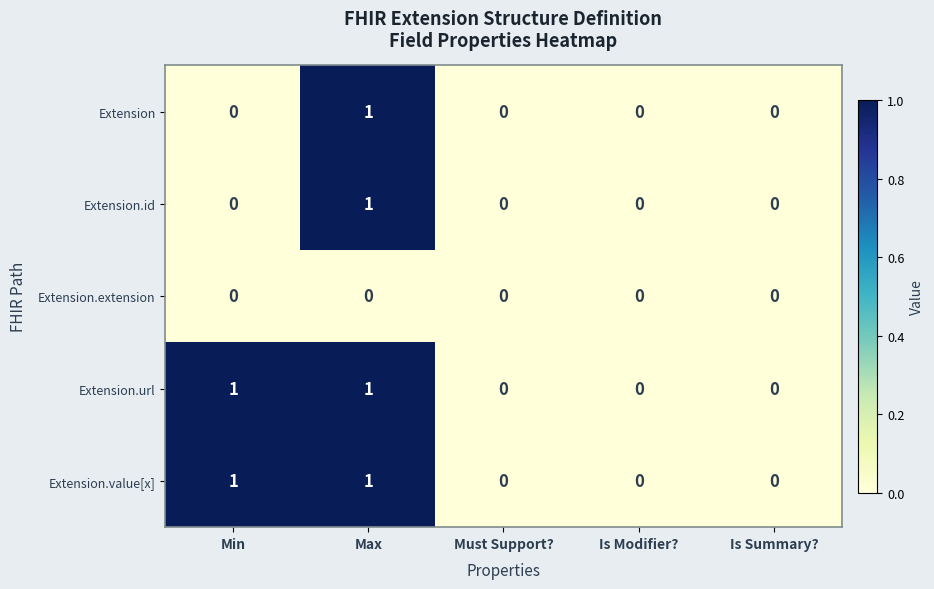

How many series are shown in this chart?

5